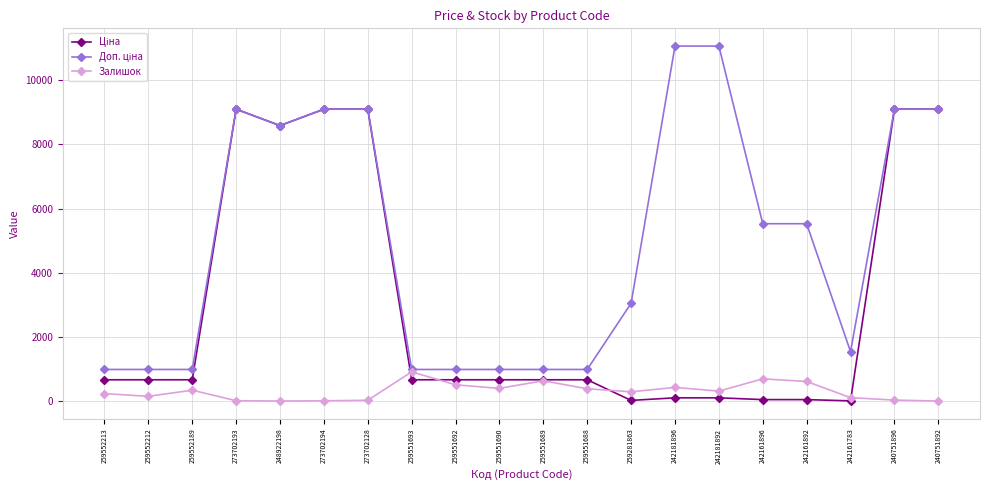

What is the sum of the Залишок values at 273702193 and 273702128?

54.0